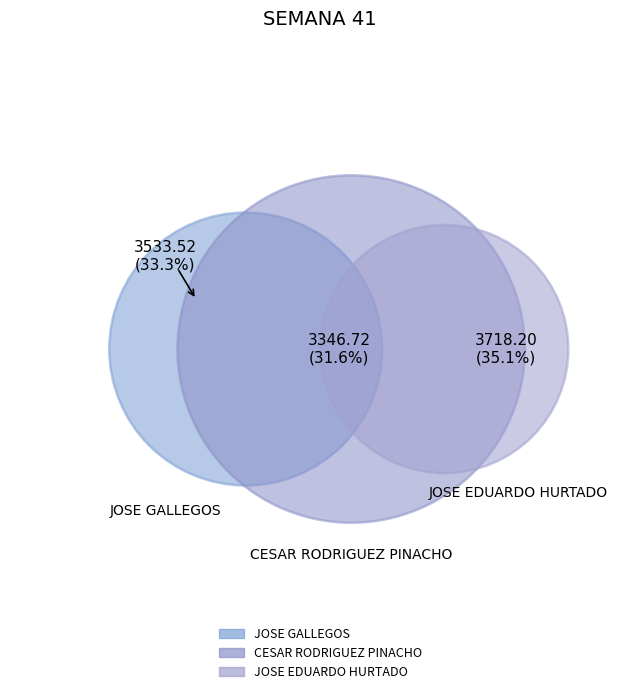

Is there a majority slice in this chart?

No